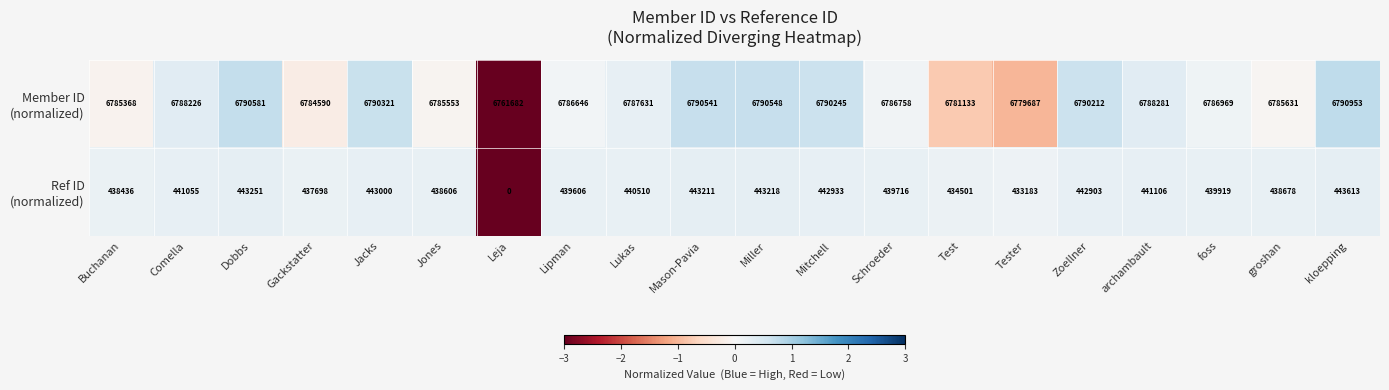

At which category is the sum across all series the highest?

kloepping